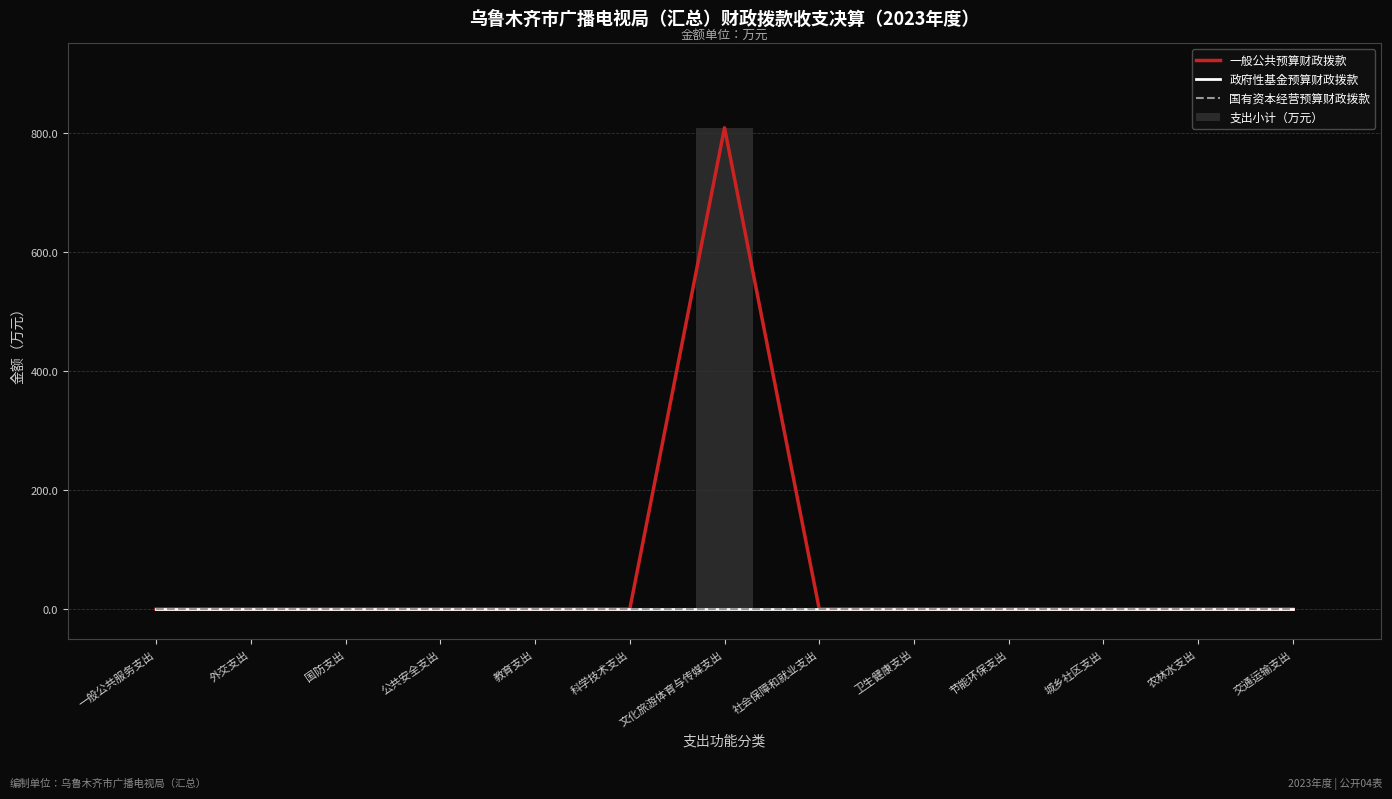

Rank the series at 文化旅游体育与传媒支出 from highest to lowest value.

一般公共预算财政拨款, 支出小计（万元）, 政府性基金预算财政拨款, 国有资本经营预算财政拨款